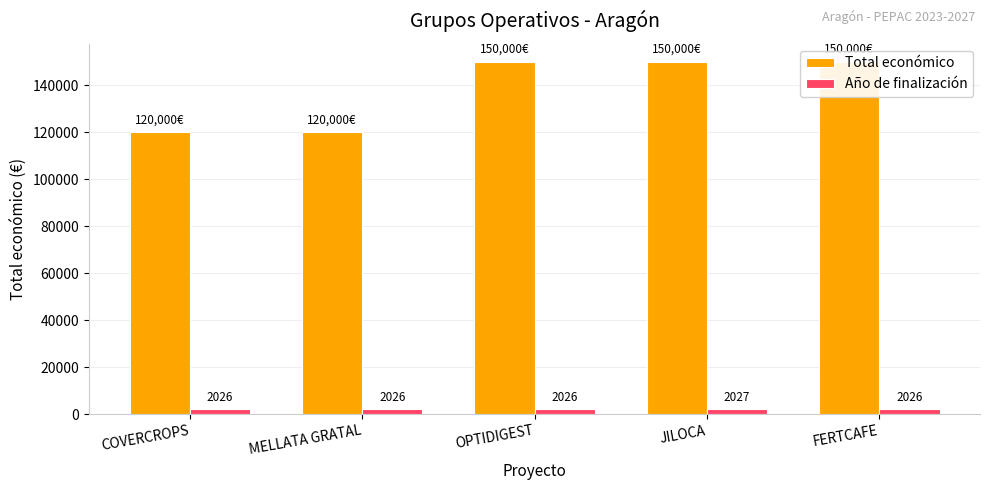

What is the label of the 3rd bar from the right?

OPTIDIGEST